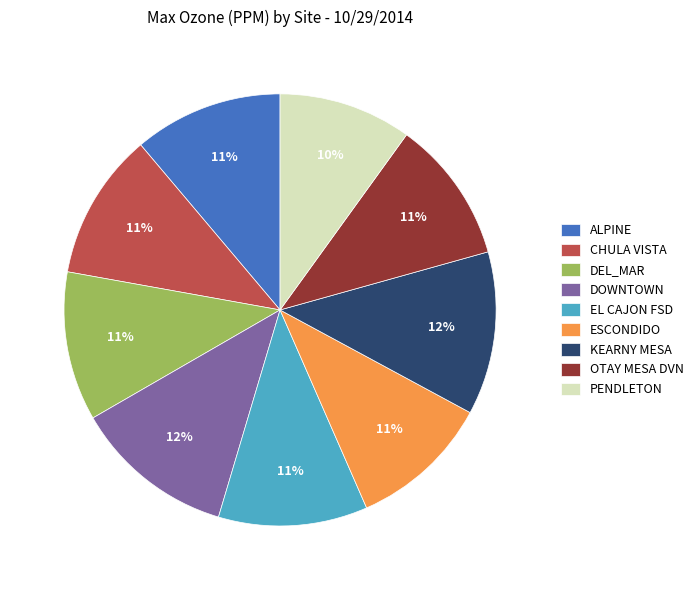

To the nearest percent, what is the average slice percentage?

11%